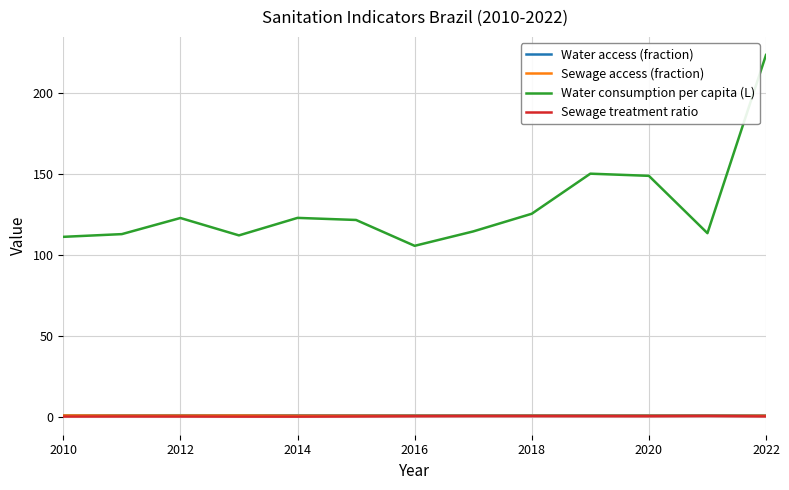

What is the maximum value shown in the chart?

223.6